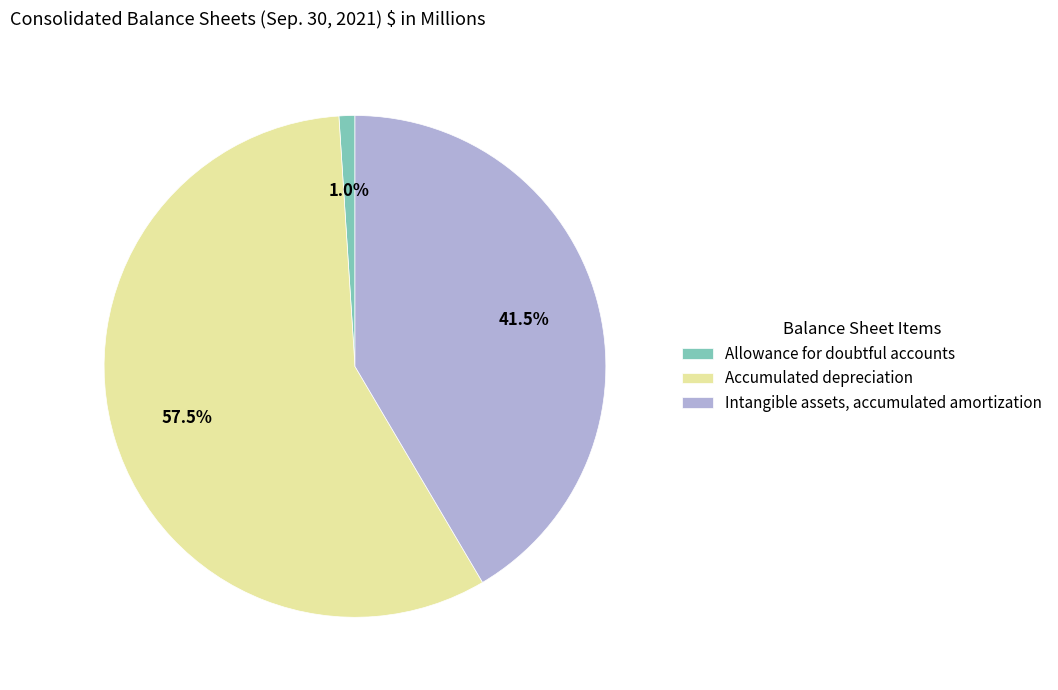

How many slices are in this pie chart?

3